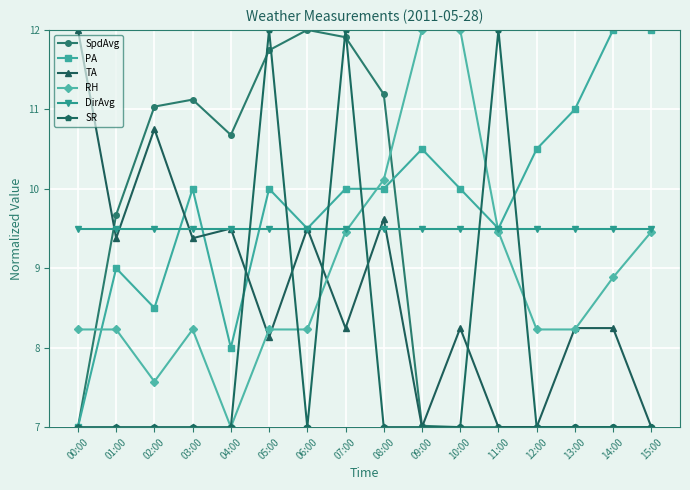

Where is SpdAvg nearest to the value 9?

01:00